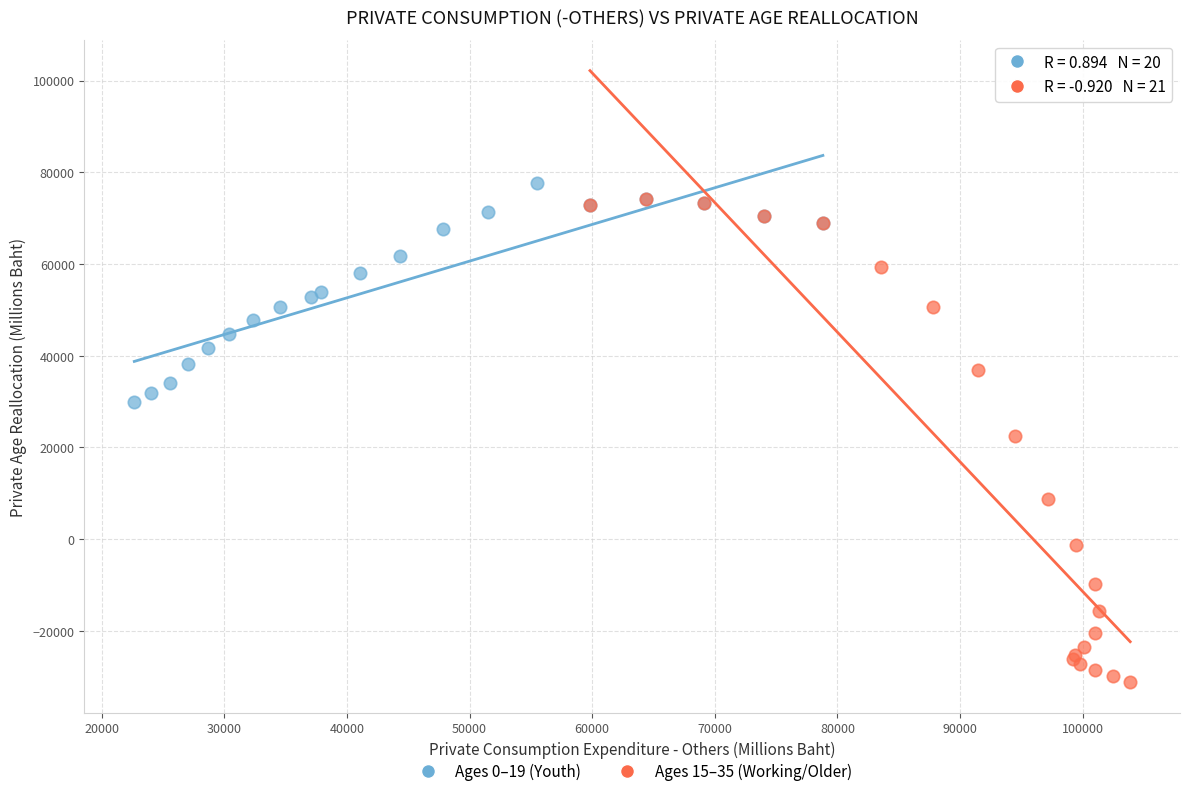

Which series reaches the maximum Y coordinate?

Ages 0–19 (Youth)